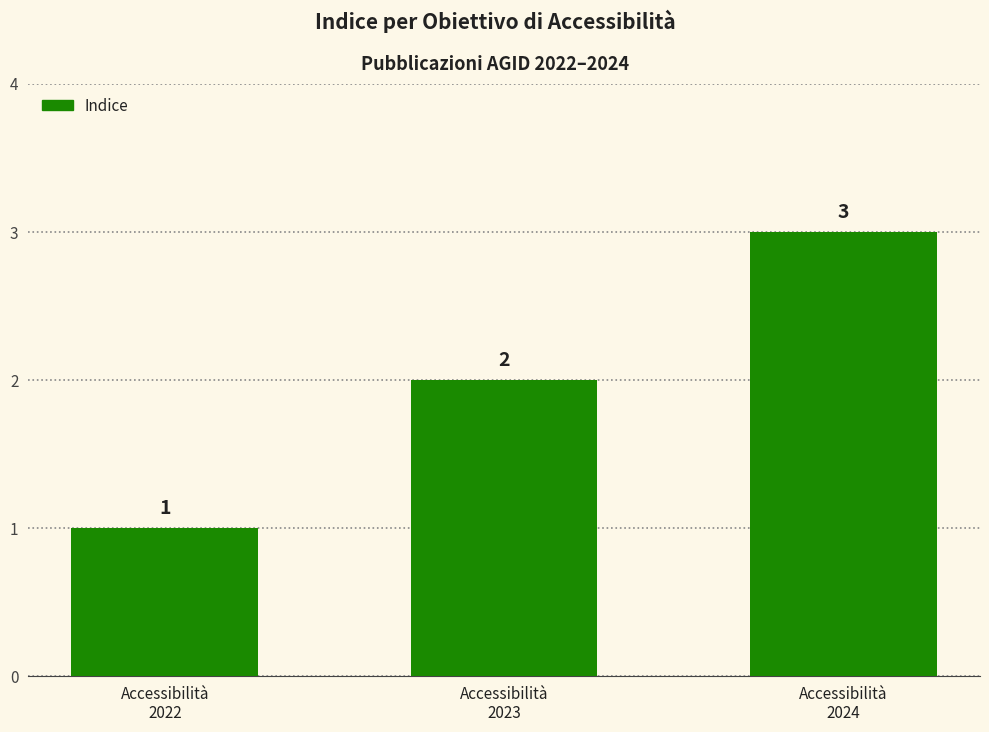

The value at Accessibilità
2023 is 1. True or false?

False